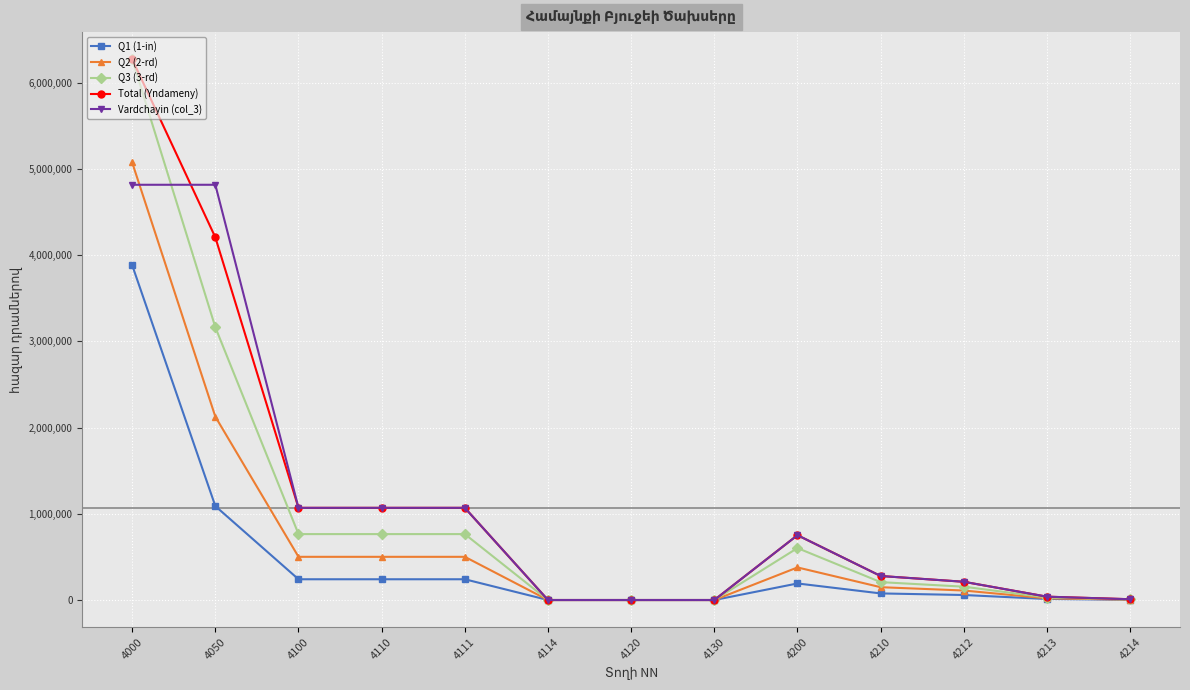

Which category has the highest value across all series?

4000